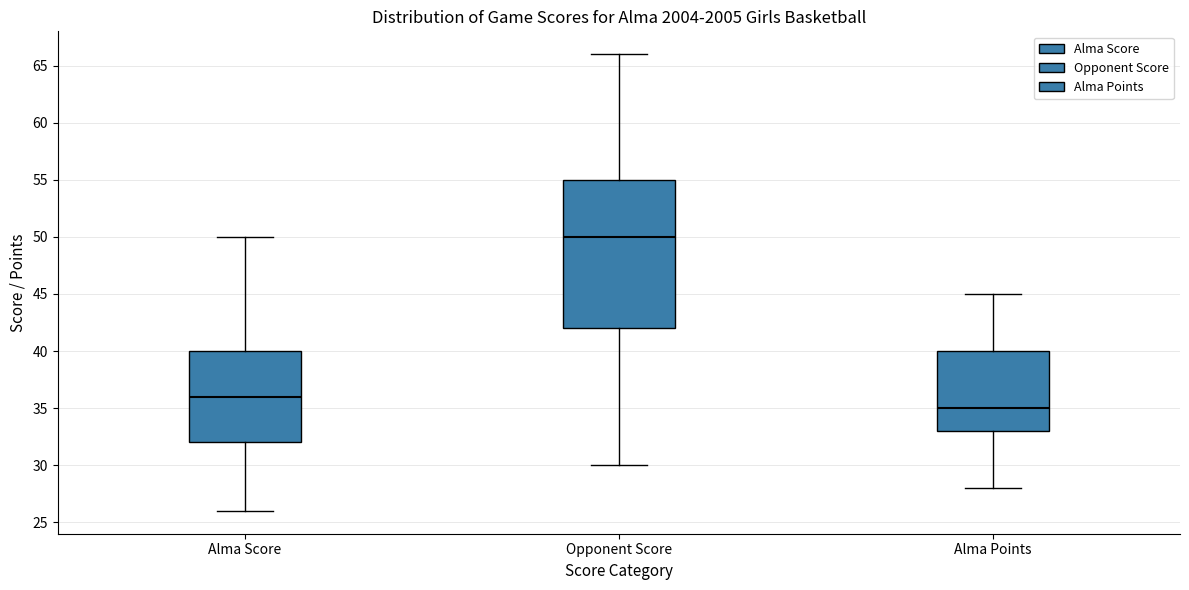

Reading left to right, transcribe this box plot: for each box, give where its median line is, the range the box spans, and where its two whiskers end, as read against the y-axis. The values are not printed on the chart, so give them approximately, as read against the axis.

Alma Score: median 36, box 32 to 40, whiskers 26 to 50
Opponent Score: median 50, box 42 to 55, whiskers 30 to 66
Alma Points: median 35, box 33 to 40, whiskers 28 to 45